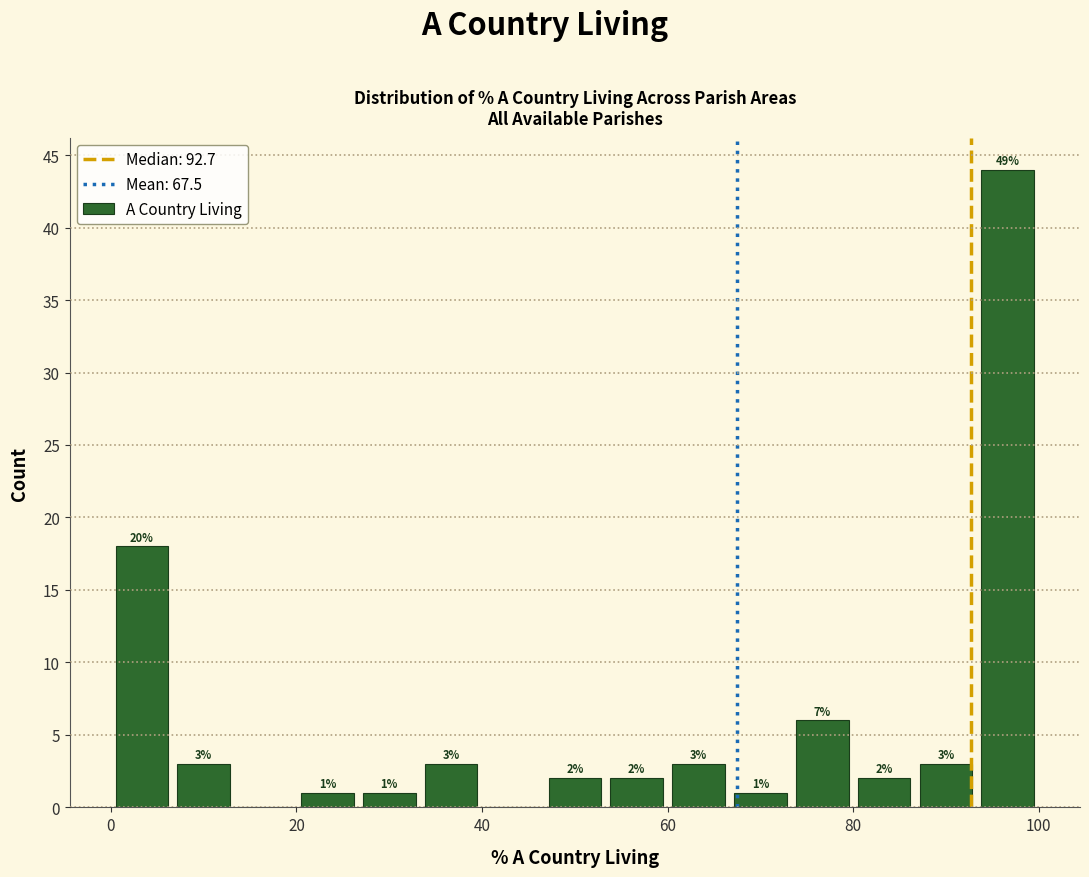

Around what value on the x-axis is the tallest bar? Give the approximate position of its centre, as read against the axis.

96